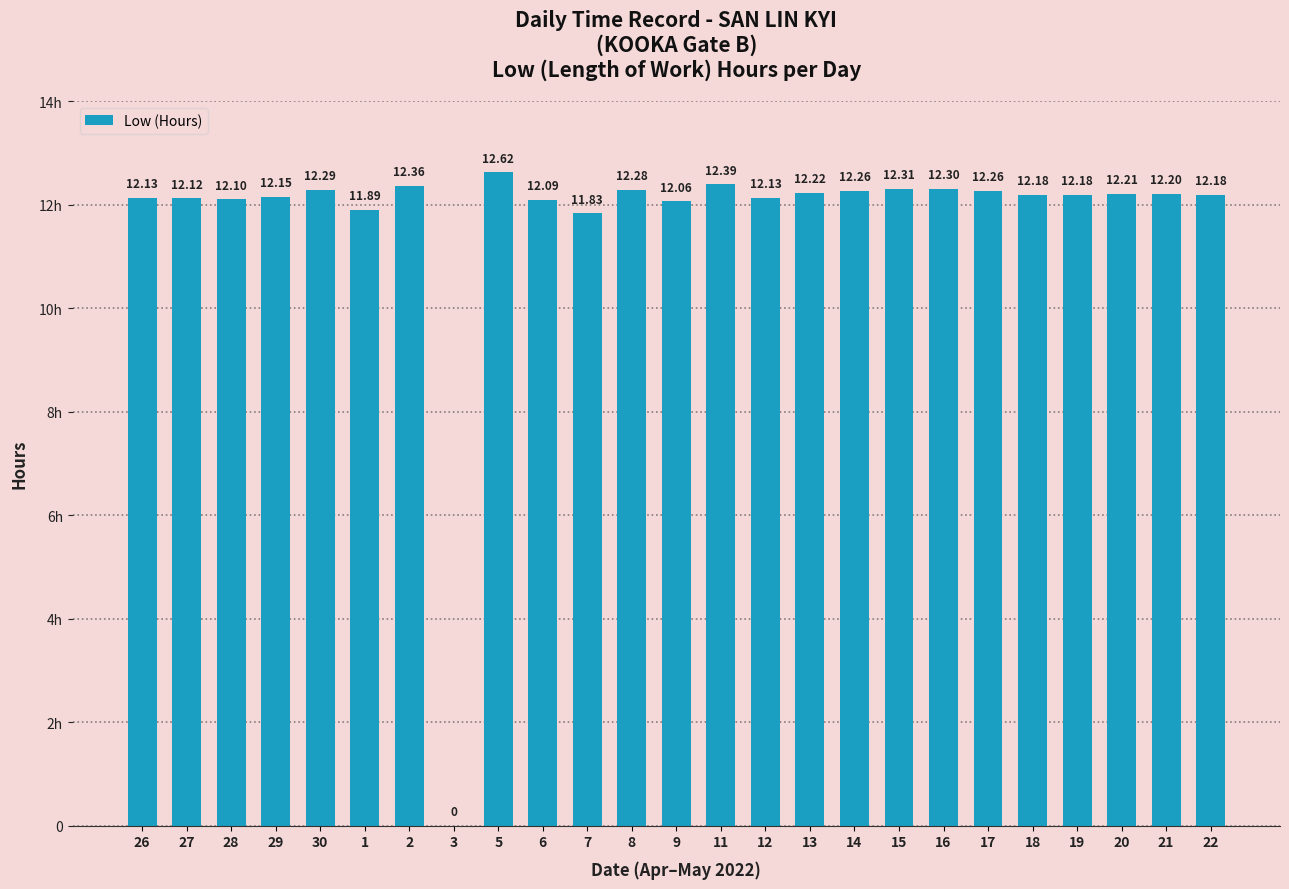

Are the bars horizontal?

No